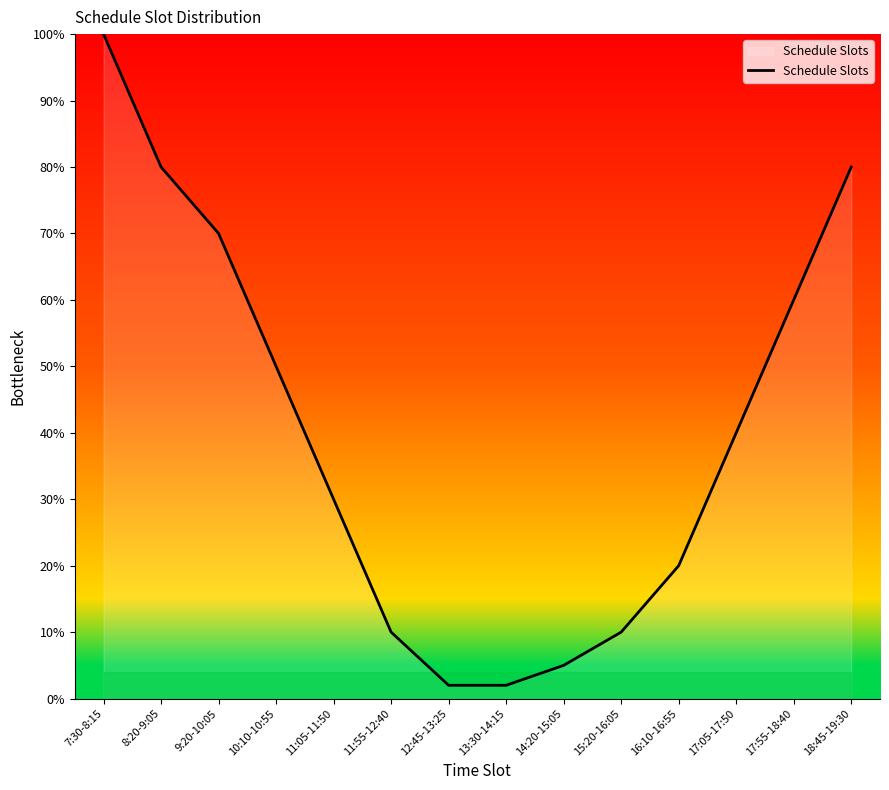

What is the average value?

40